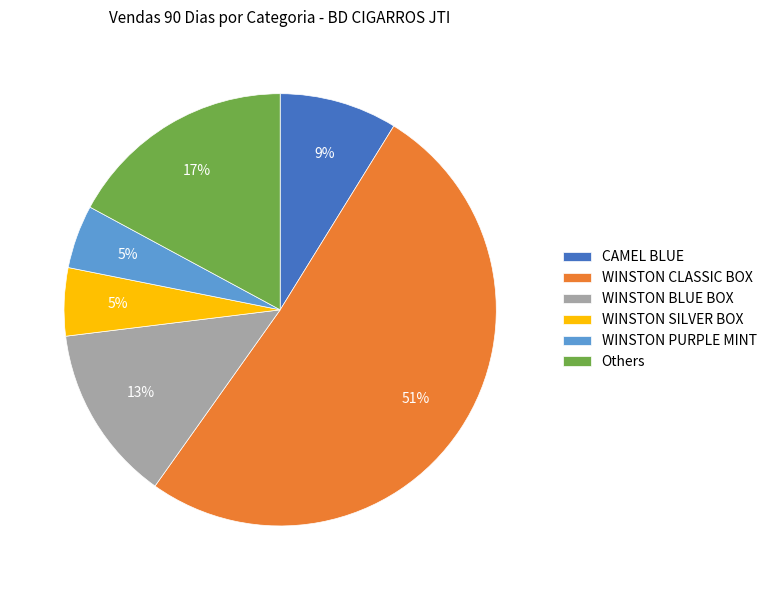

Is it true that WINSTON BLUE BOX is 13% of the pie?

True